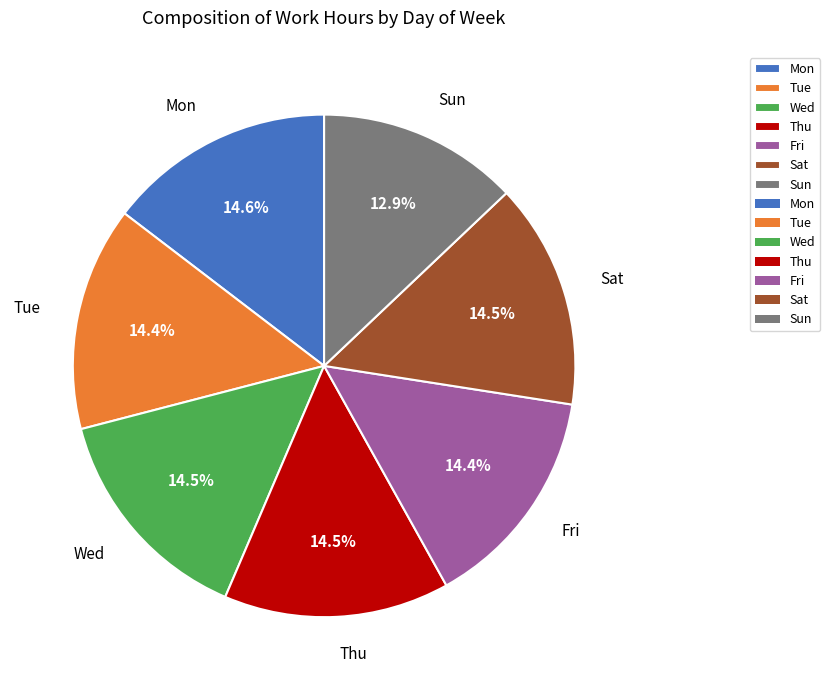

To the nearest percent, what is the difference between the largest and smallest slice percentages?

2%